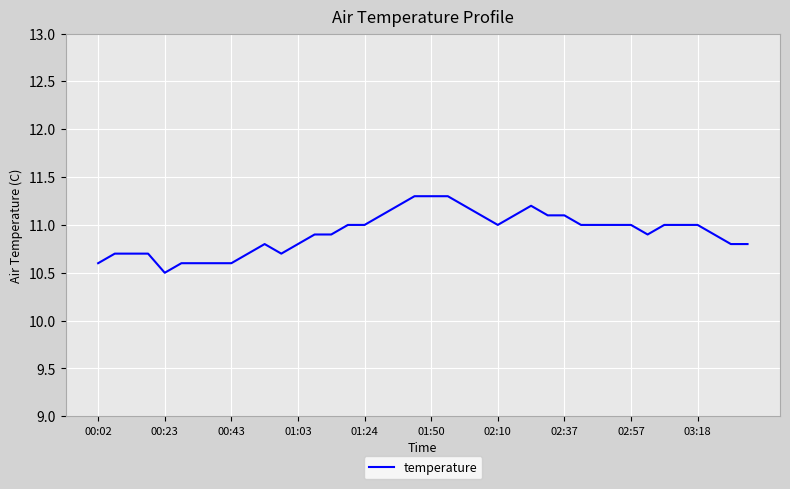

What is the difference between the maximum and minimum values?

0.8